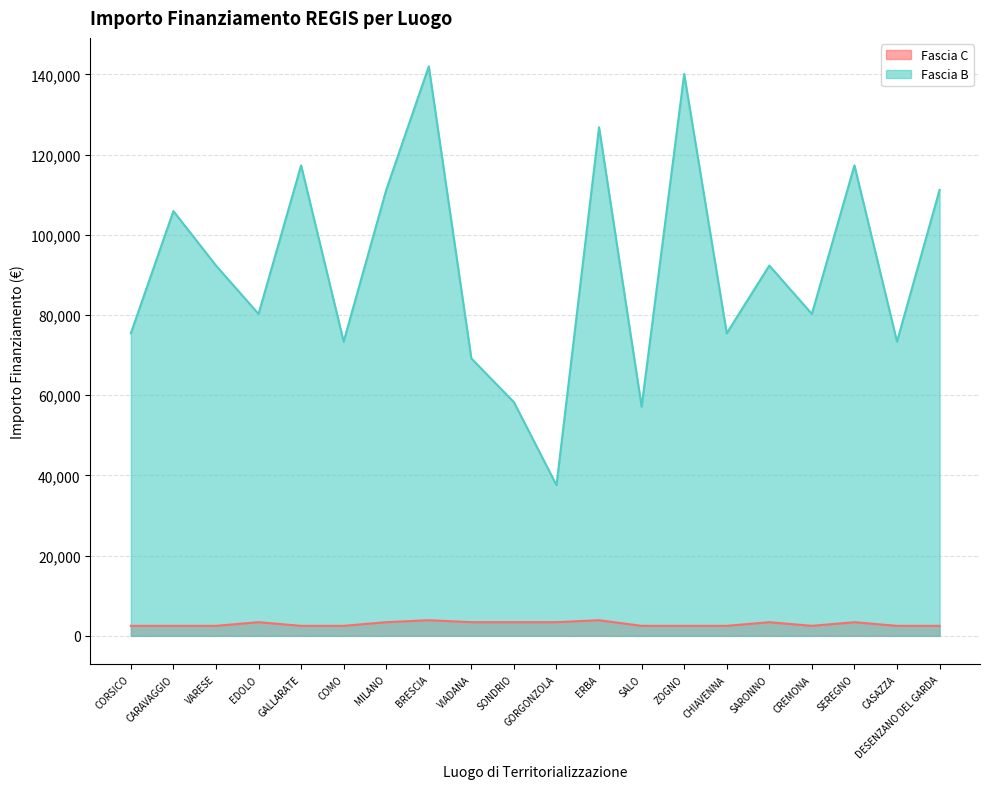

What is the sum of the Fascia C values at SEREGNO and SALO?

5911.0